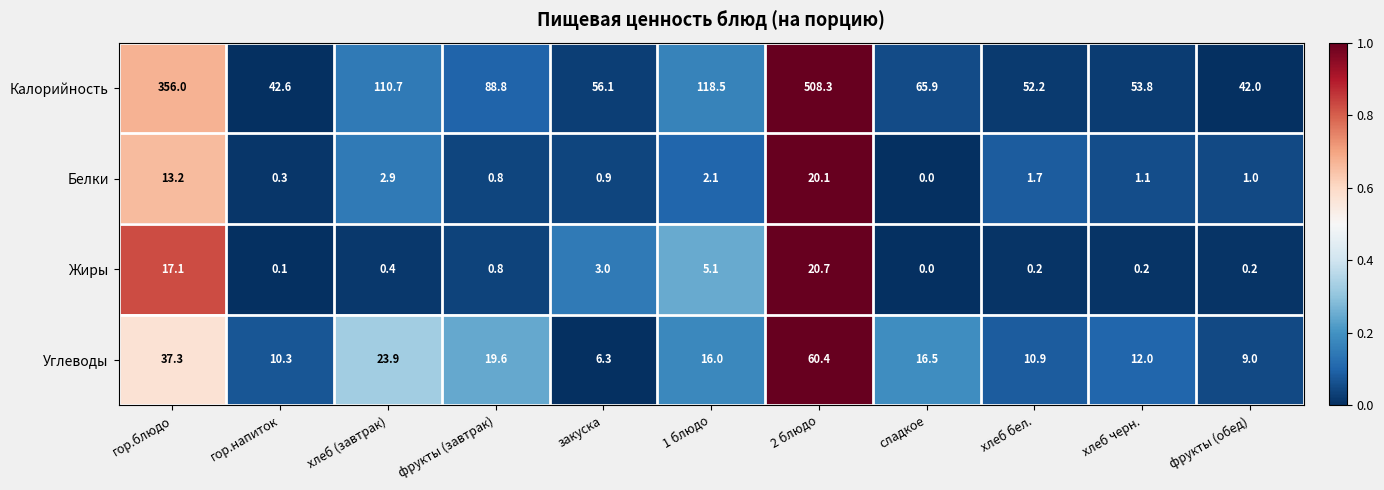

What is the sum of the Белки values at гор.блюдо and сладкое?

13.2